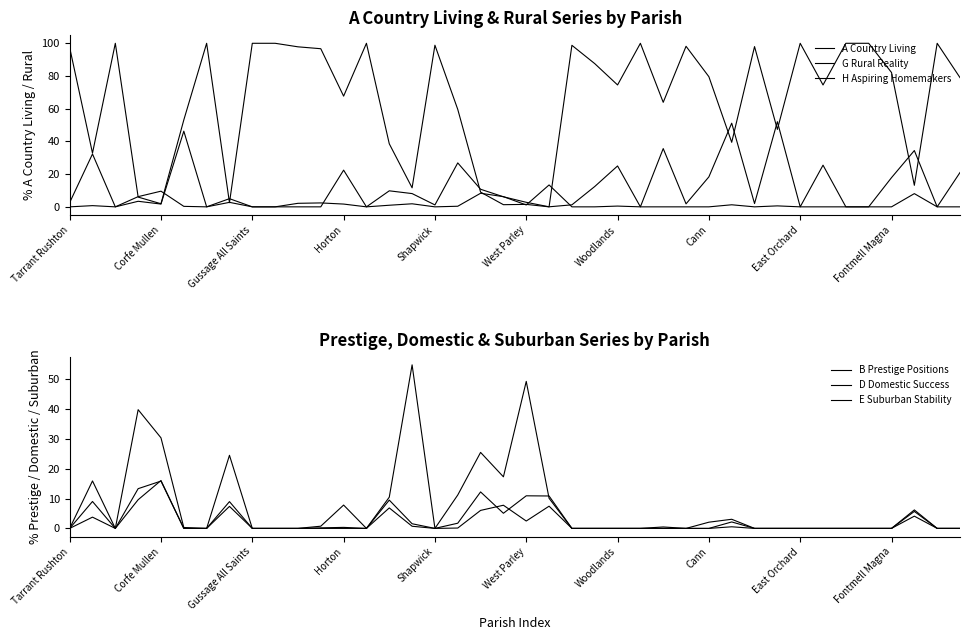

Which series has the widest spread of values?

A Country Living